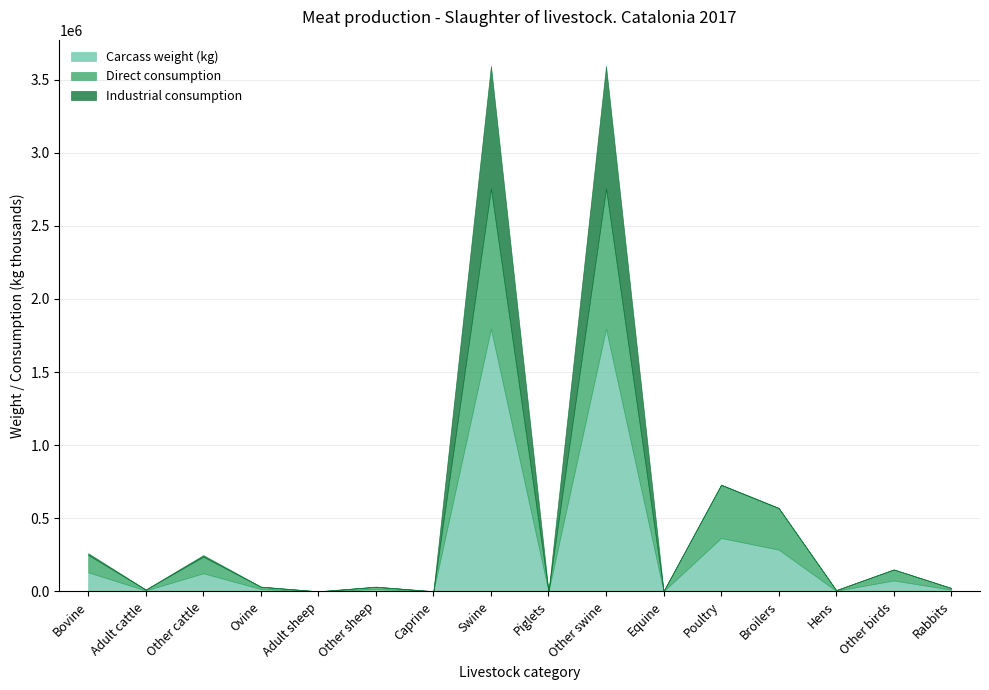

Which has a higher value, Hens or Bovine?

Bovine